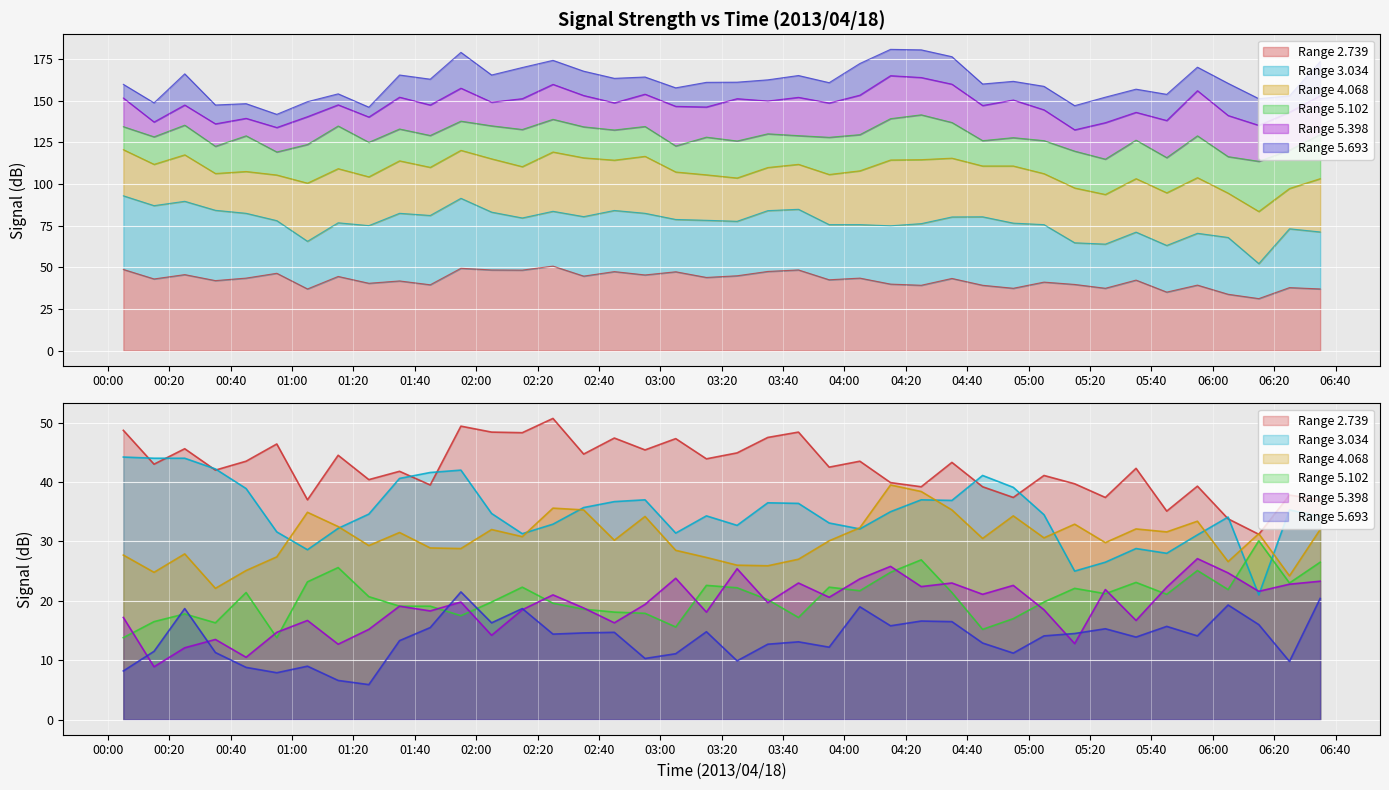

What is the maximum value for 3.034?

44.2